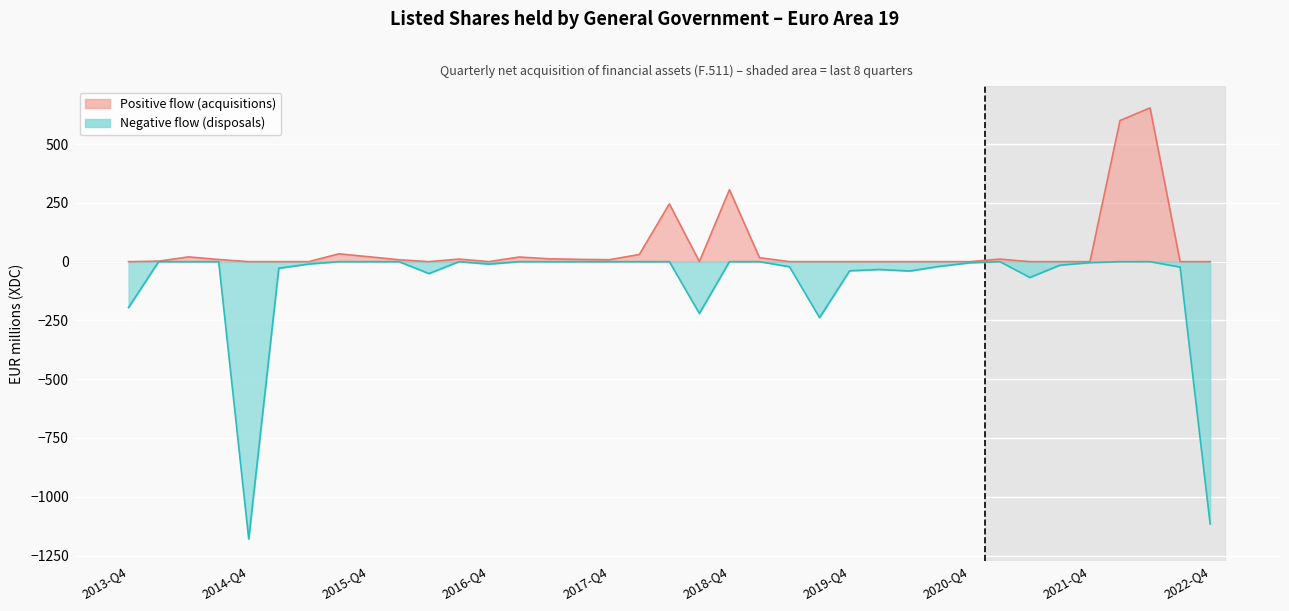

What is the difference between the maximum and minimum values?

1833.5